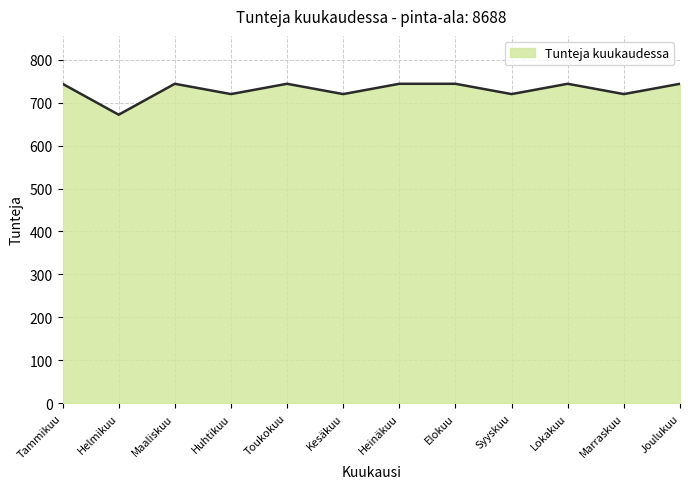

Reading right to left, extract all data points from this chart.

744	720	744	720	744	744	720	744	720	744	672	744